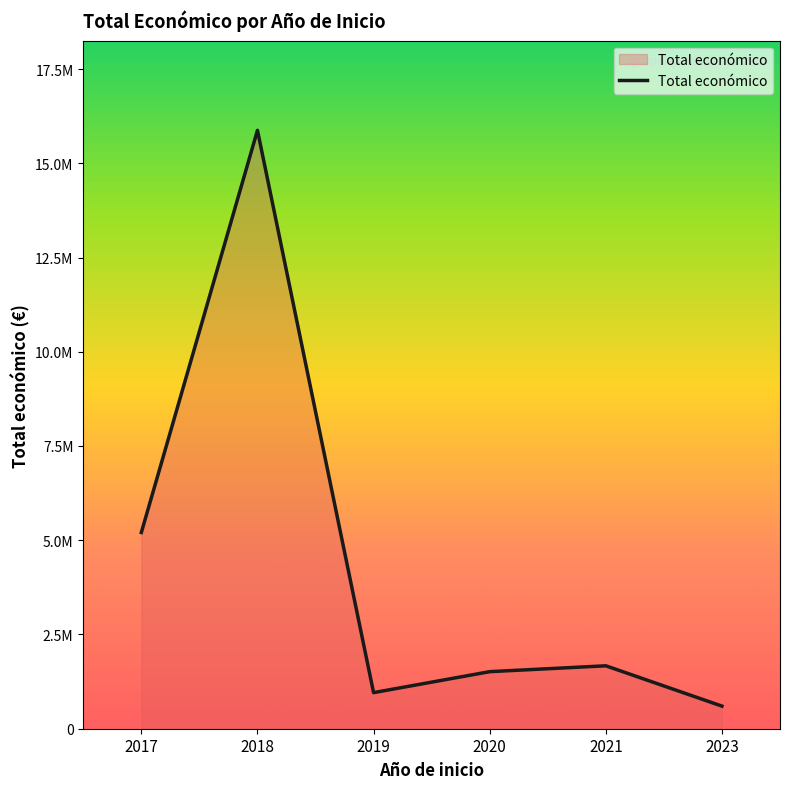

The chart shows a value of 599883 at 2023. True or false?

True